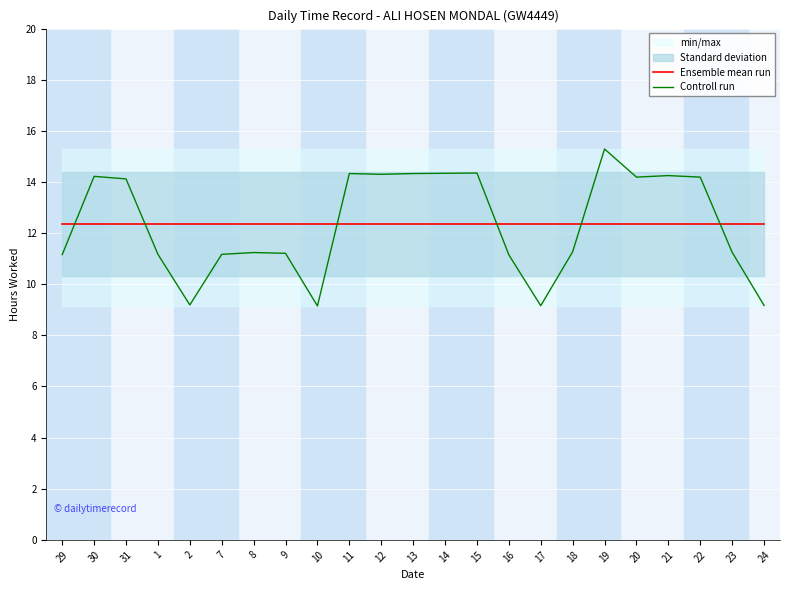

What is the label of the 15th point from the left?

16